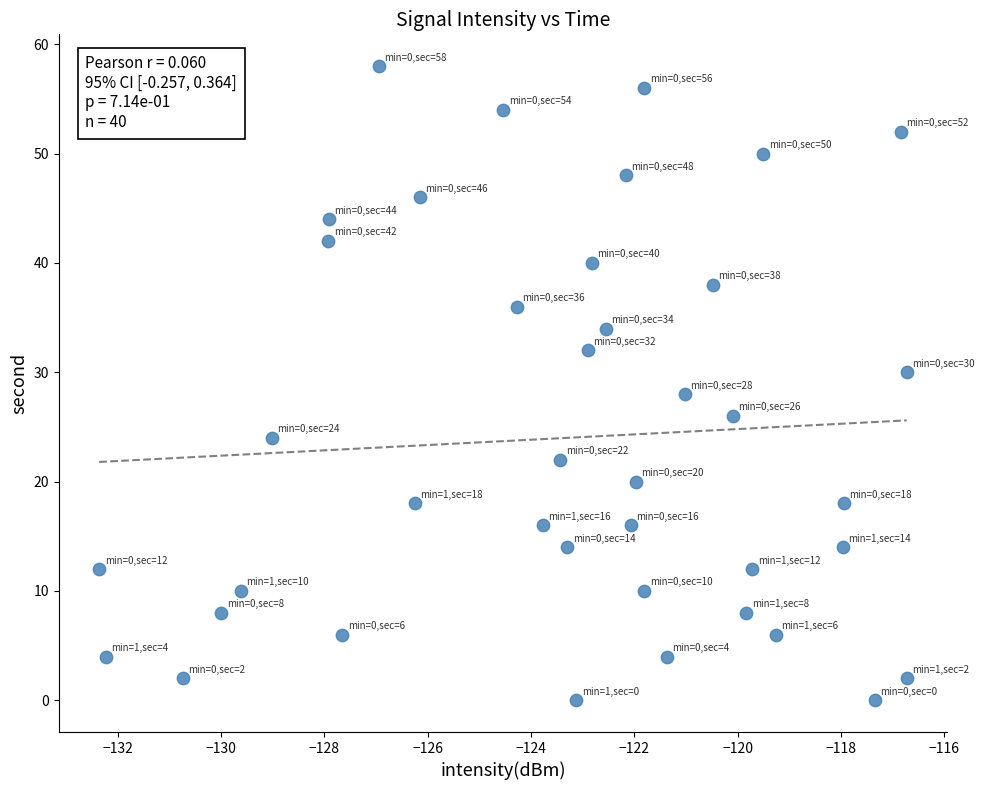

What is the range of Y values (max minus min)?

58